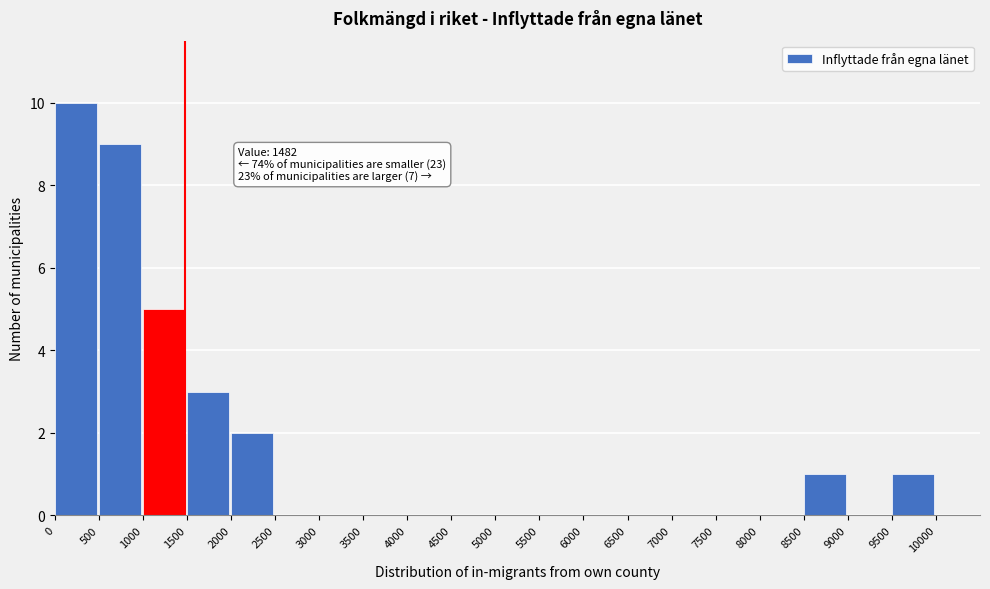

Which range on the x-axis has the tallest bar?

0 to 500